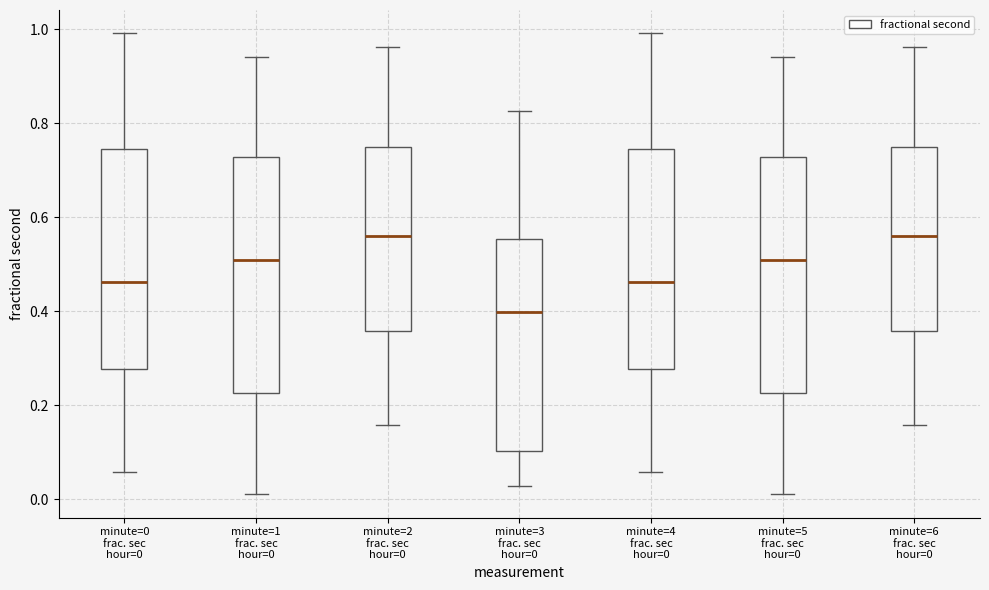

Reading left to right, read every box against the y-axis: the position of its median line, the range the box covers, and the ends of its whiskers. The values are not printed on the chart, so give them approximately, as read against the axis.

minute=0 frac. sec hour=0: median 0.46, box 0.28 to 0.74, whiskers 0.06 to 1.00
minute=1 frac. sec hour=0: median 0.50, box 0.22 to 0.72, whiskers 0.02 to 0.94
minute=2 frac. sec hour=0: median 0.56, box 0.36 to 0.74, whiskers 0.16 to 0.96
minute=3 frac. sec hour=0: median 0.40, box 0.10 to 0.56, whiskers 0.02 to 0.82
minute=4 frac. sec hour=0: median 0.46, box 0.28 to 0.74, whiskers 0.06 to 1.00
minute=5 frac. sec hour=0: median 0.50, box 0.22 to 0.72, whiskers 0.02 to 0.94
minute=6 frac. sec hour=0: median 0.56, box 0.36 to 0.74, whiskers 0.16 to 0.96